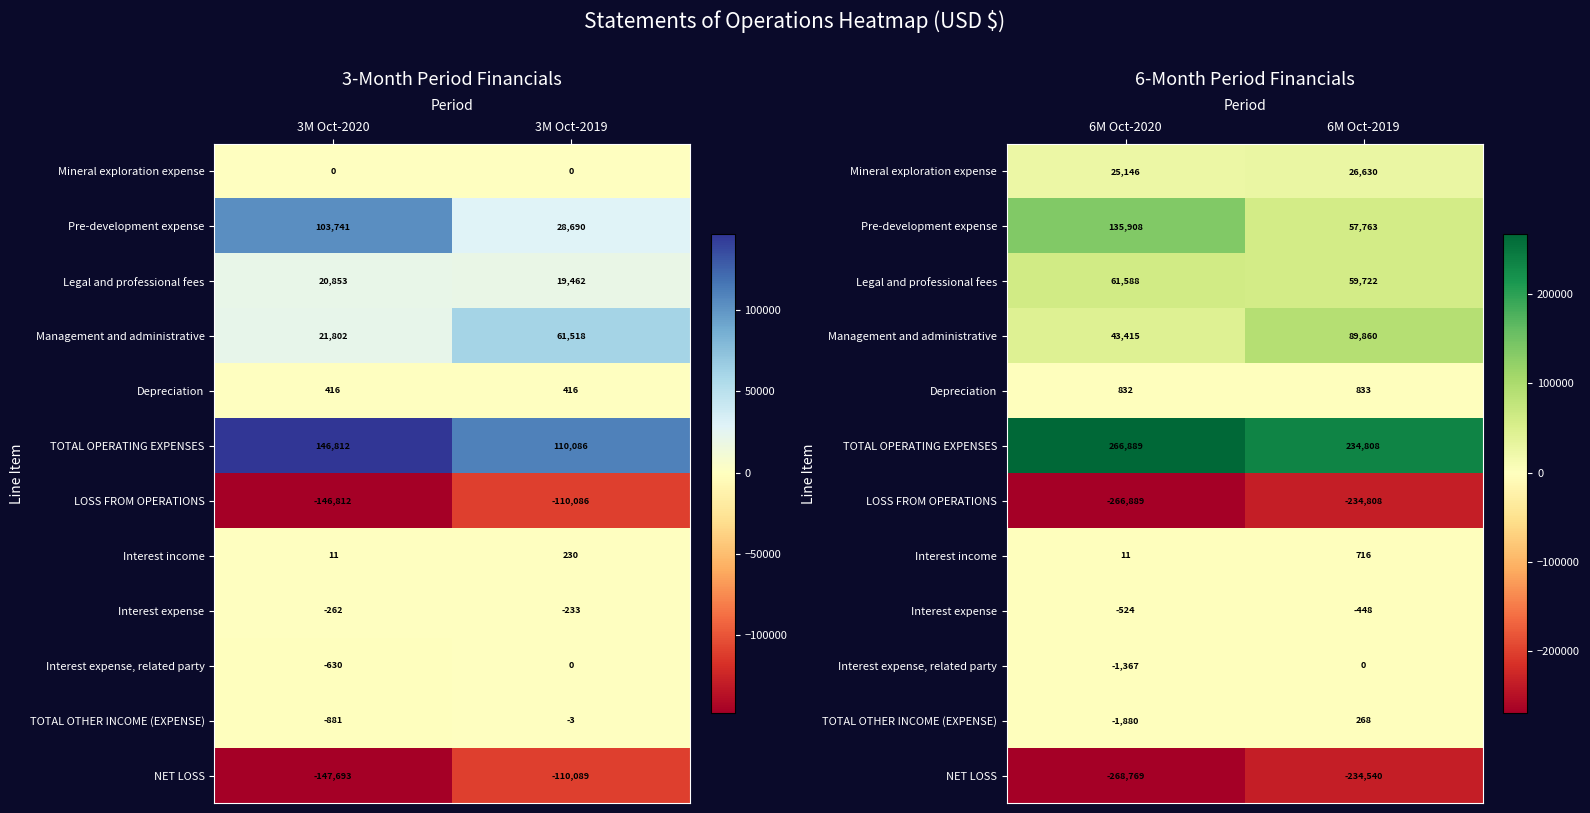

Which series changed the most between 6M Oct-2020 and 6M Oct-2019?

Pre-development expense